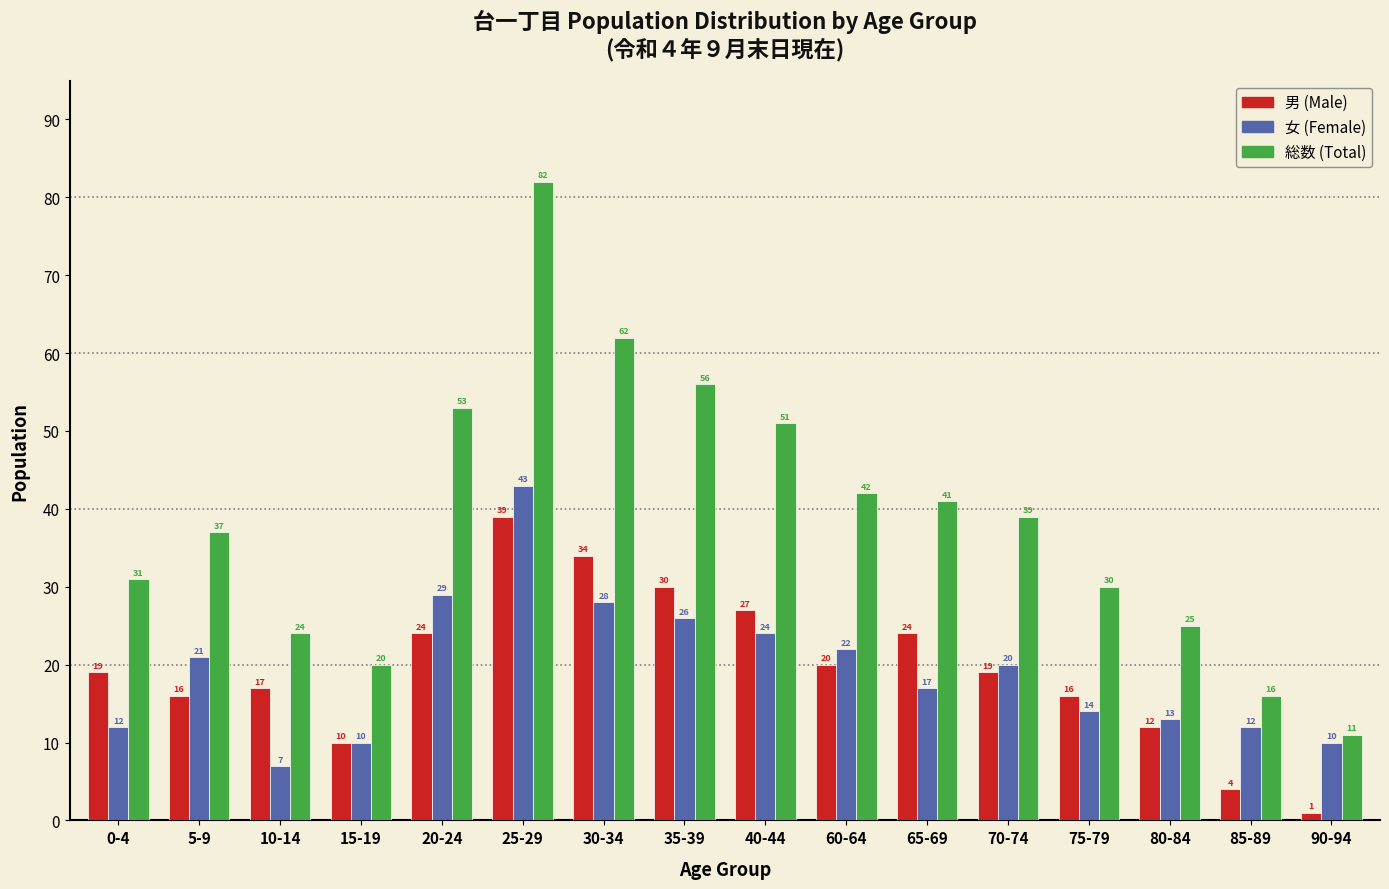

Reading right to left, what are all the values shown in this chart?

男 (Male): 90-94=1	85-89=4	80-84=12	75-79=16	70-74=19	65-69=24	60-64=20	40-44=27	35-39=30	30-34=34	25-29=39	20-24=24	15-19=10	10-14=17	5-9=16	0-4=19
女 (Female): 90-94=10	85-89=12	80-84=13	75-79=14	70-74=20	65-69=17	60-64=22	40-44=24	35-39=26	30-34=28	25-29=43	20-24=29	15-19=10	10-14=7	5-9=21	0-4=12
総数 (Total): 90-94=11	85-89=16	80-84=25	75-79=30	70-74=39	65-69=41	60-64=42	40-44=51	35-39=56	30-34=62	25-29=82	20-24=53	15-19=20	10-14=24	5-9=37	0-4=31